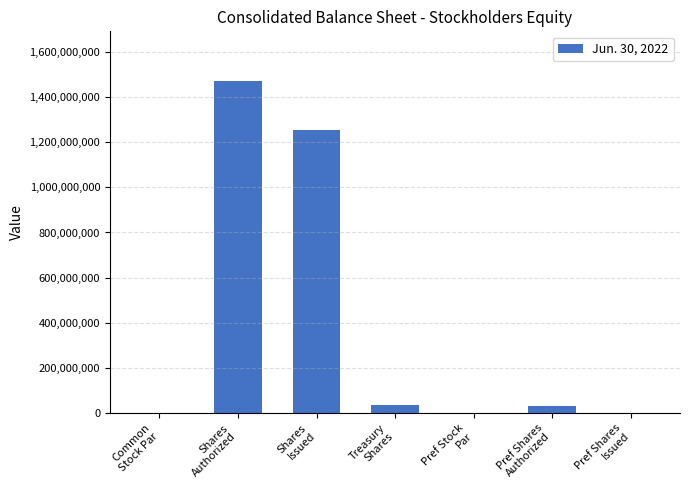

Approximately how many times larger is the value at Shares
Issued compared to Shares
Authorized?

0.9